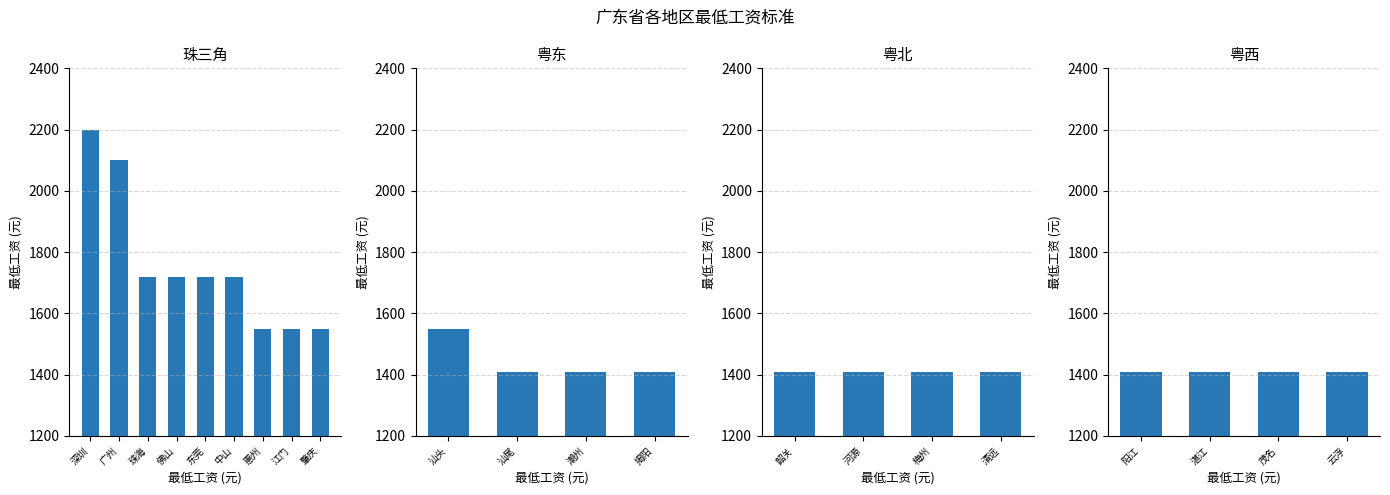

What is the greatest value displayed?

2200